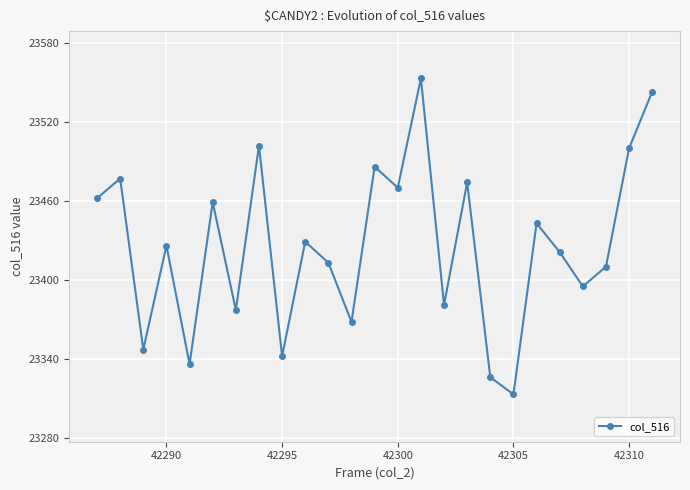

Count the number of data series in this chart.

1